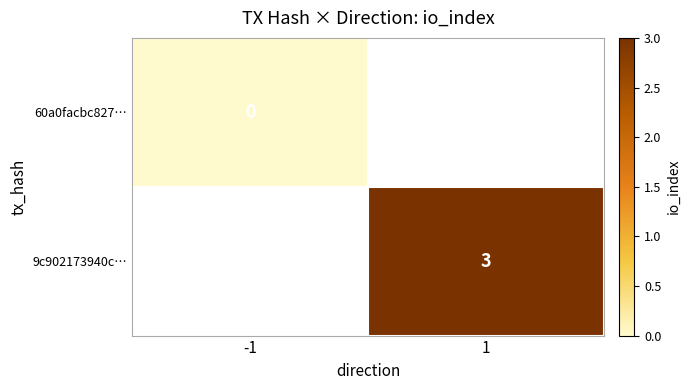

The value of 9c902173940c… at 1 is 5. True or false?

False